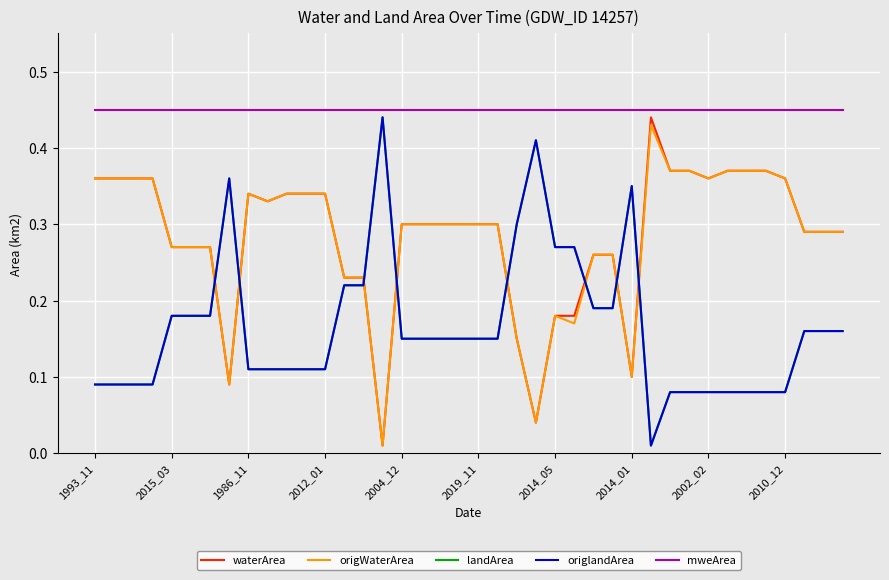

What is the difference between the maximum and second lowest values in the origlandArea series?

0.4